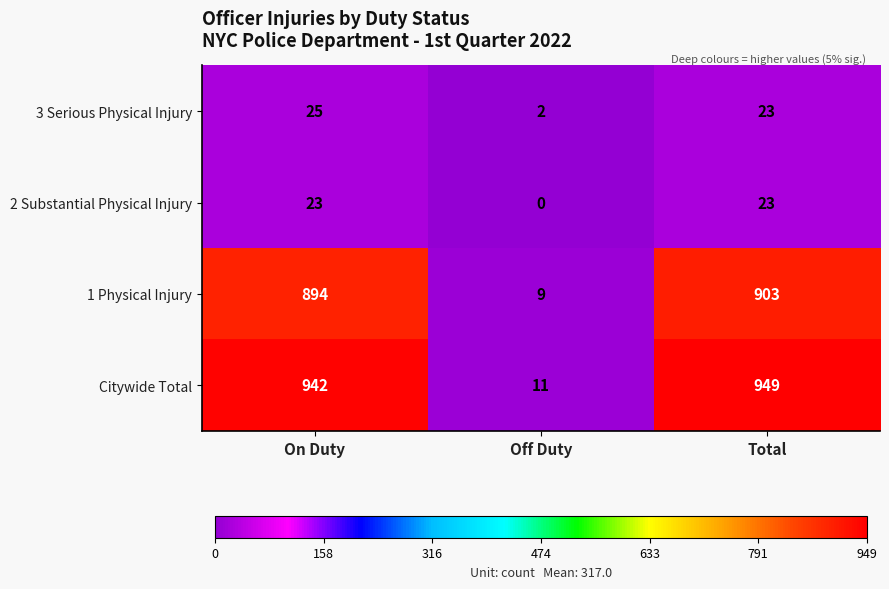

At which category is the sum across all series the highest?

Total